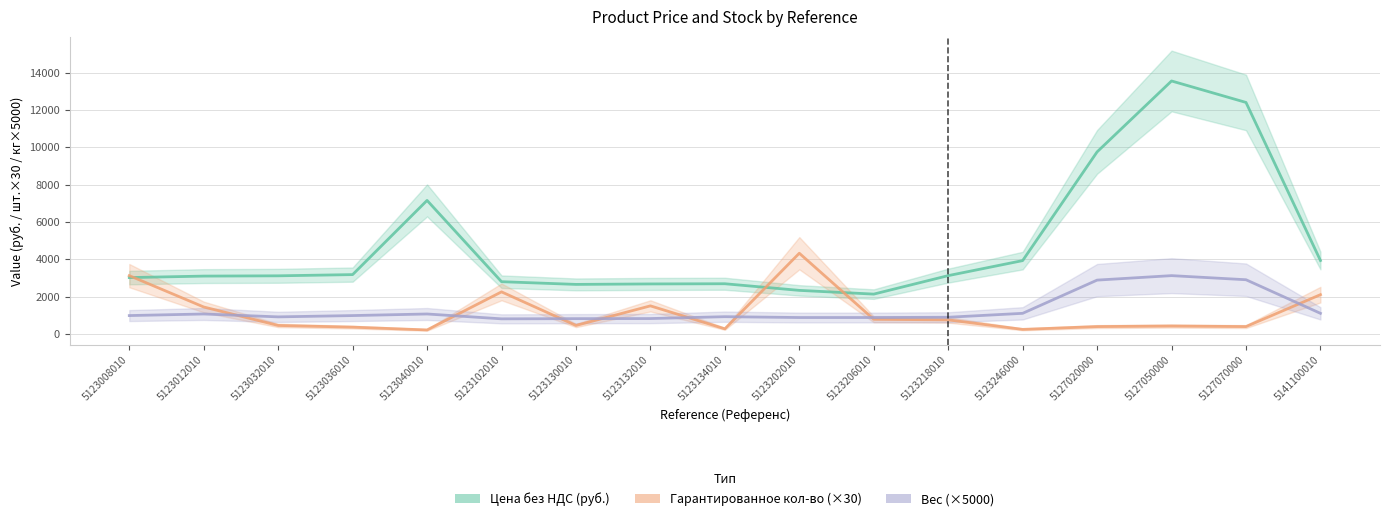

List the labels in order of Гарантированное кол-во к отгрузке (×30) value, largest first.

5123202010, 5123008010, 5123102010, 5141100010, 5123132010, 5123012010, 5123206010, 5123218010, 5123032010, 5123130010, 5127050000, 5127020000, 5127070000, 5123036010, 5123134010, 5123246000, 5123040010